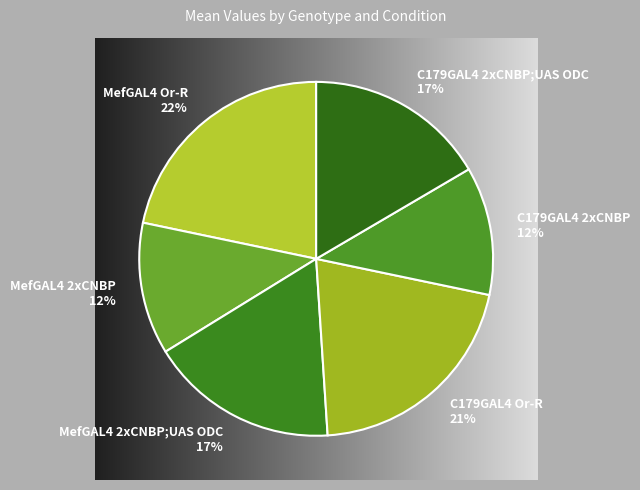

To the nearest percent, what percentage of the pie is C179GAL4 2xCNBP?

12%